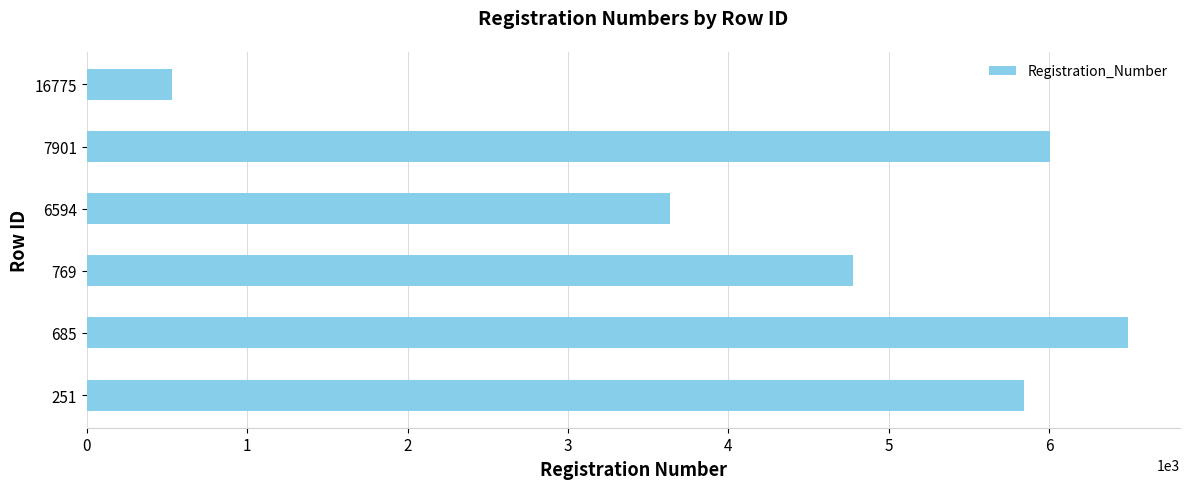

Where is the data nearest to the value 3510?

6594